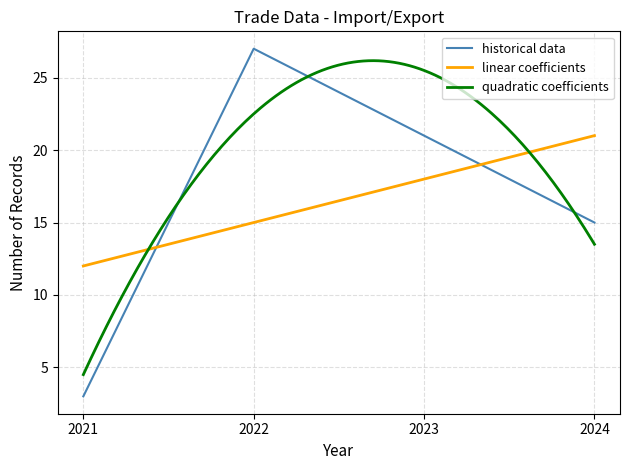

Which category has the lowest value in the quadratic coefficients series?

2021